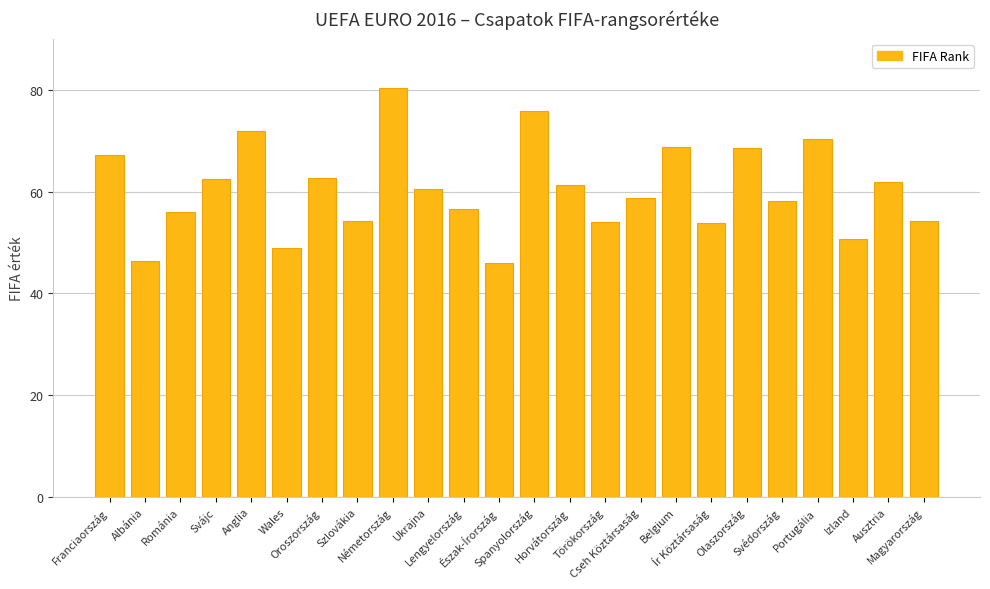

What is the sum of all values?

1450.6